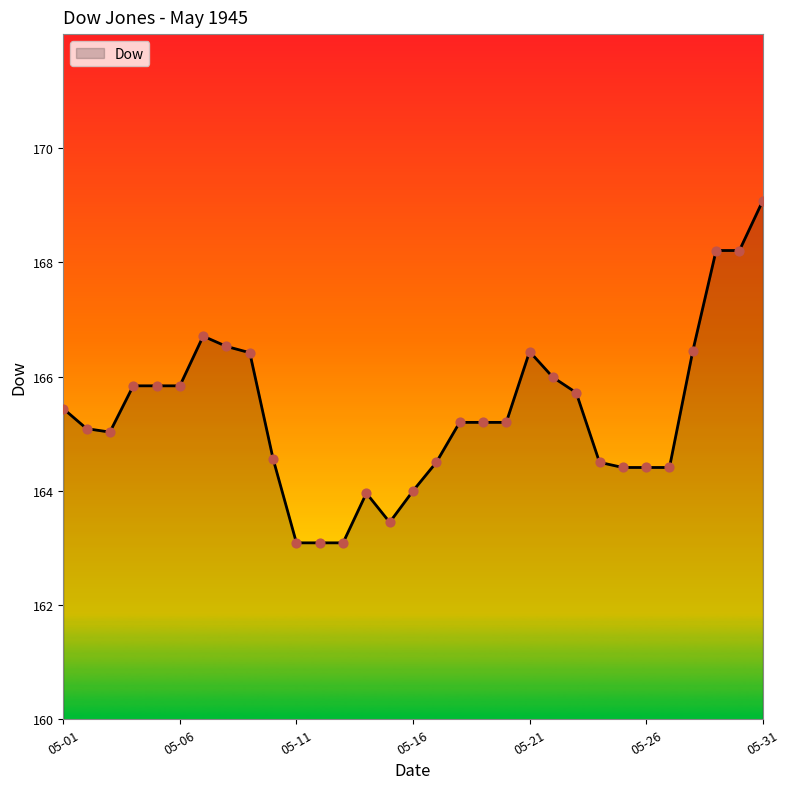

What is the minimum value shown in the chart?

163.1